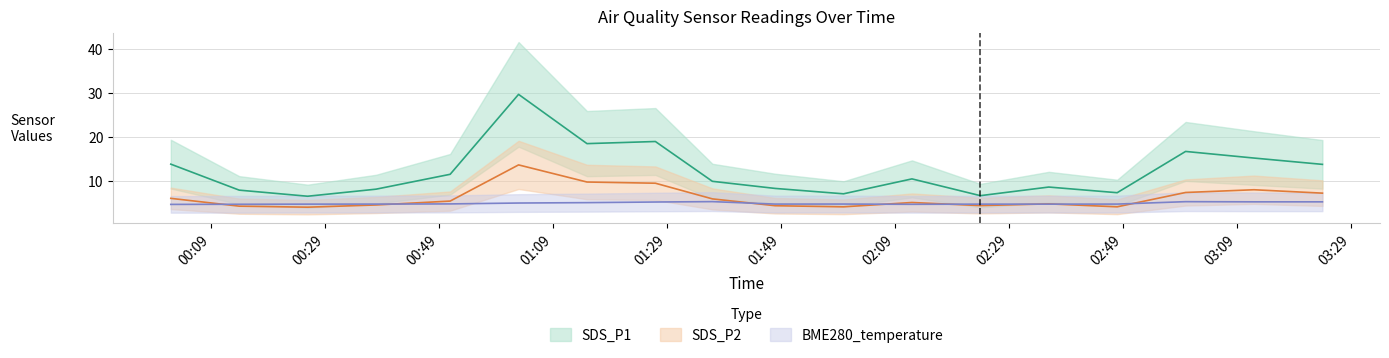

In SDS_P2, how many points are higher than both neighbors (excluding endpoints)?

4